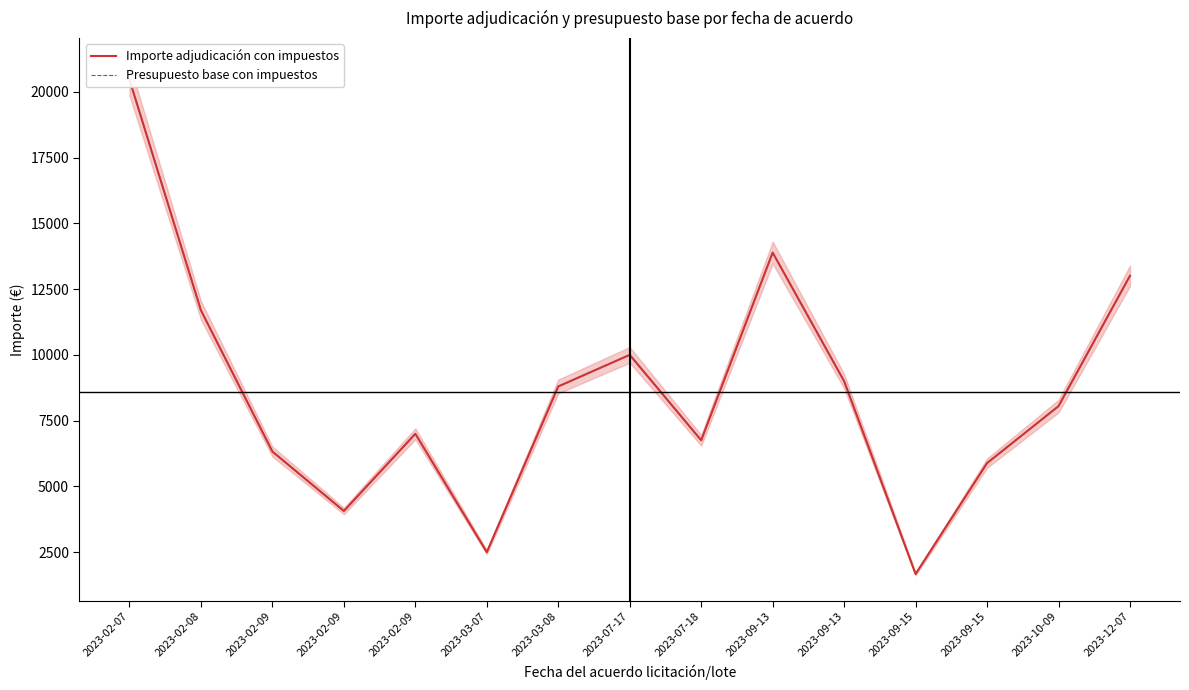

True or false: Importe adjudicación con impuestos and Presupuesto base con impuestos intersect in this chart.

False